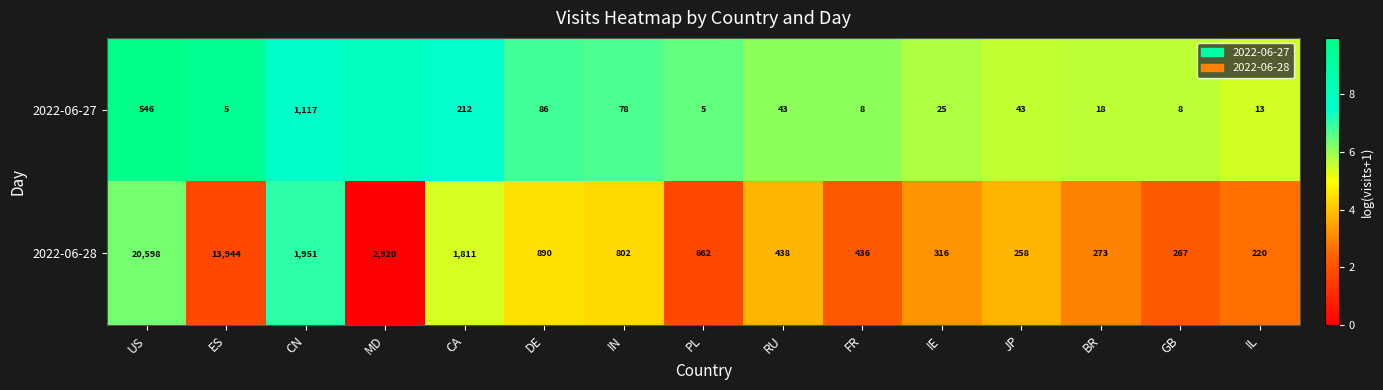

Rank the categories by 2022-06-28 value from lowest to highest.

IL, JP, GB, BR, IE, FR, RU, PL, IN, DE, CA, CN, MD, ES, US